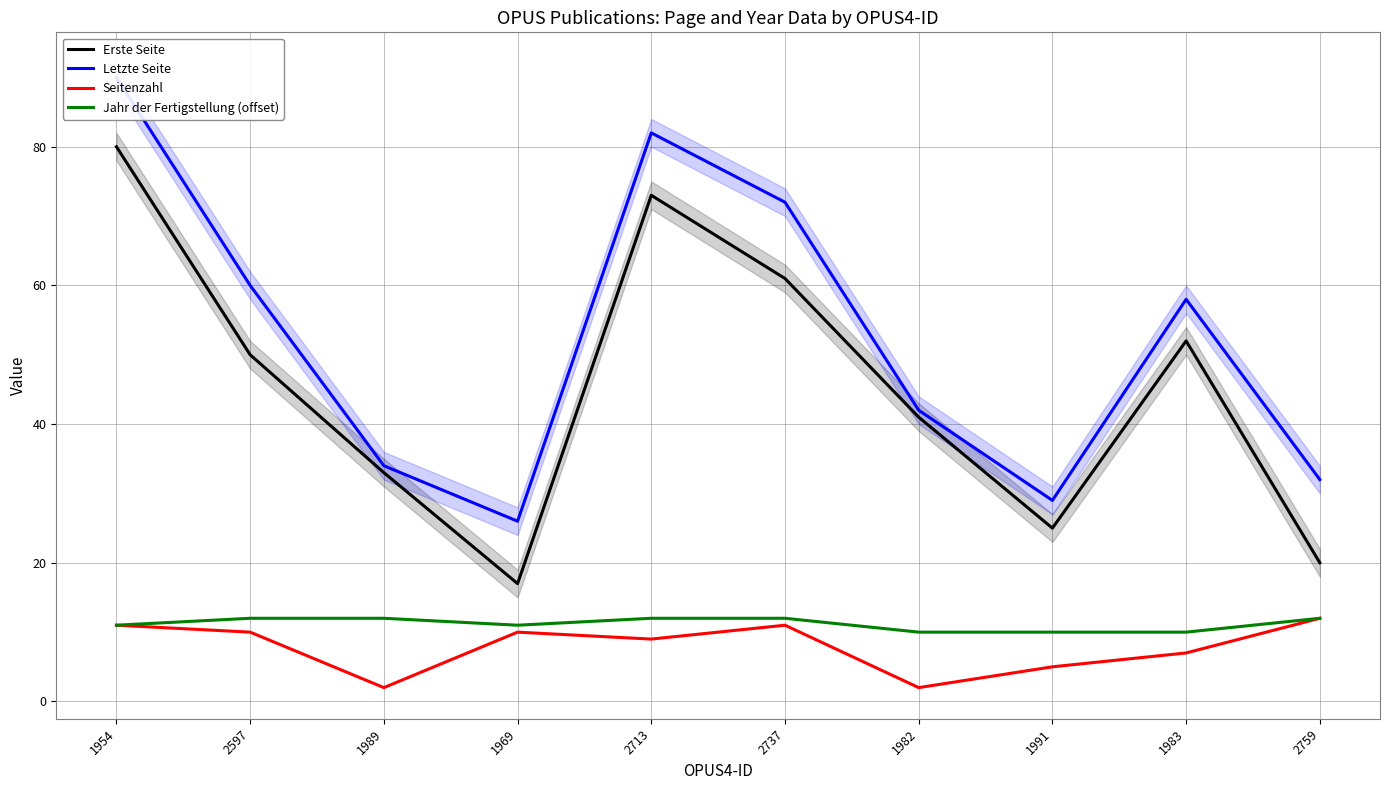

What is the average value of the Erste Seite series?

45